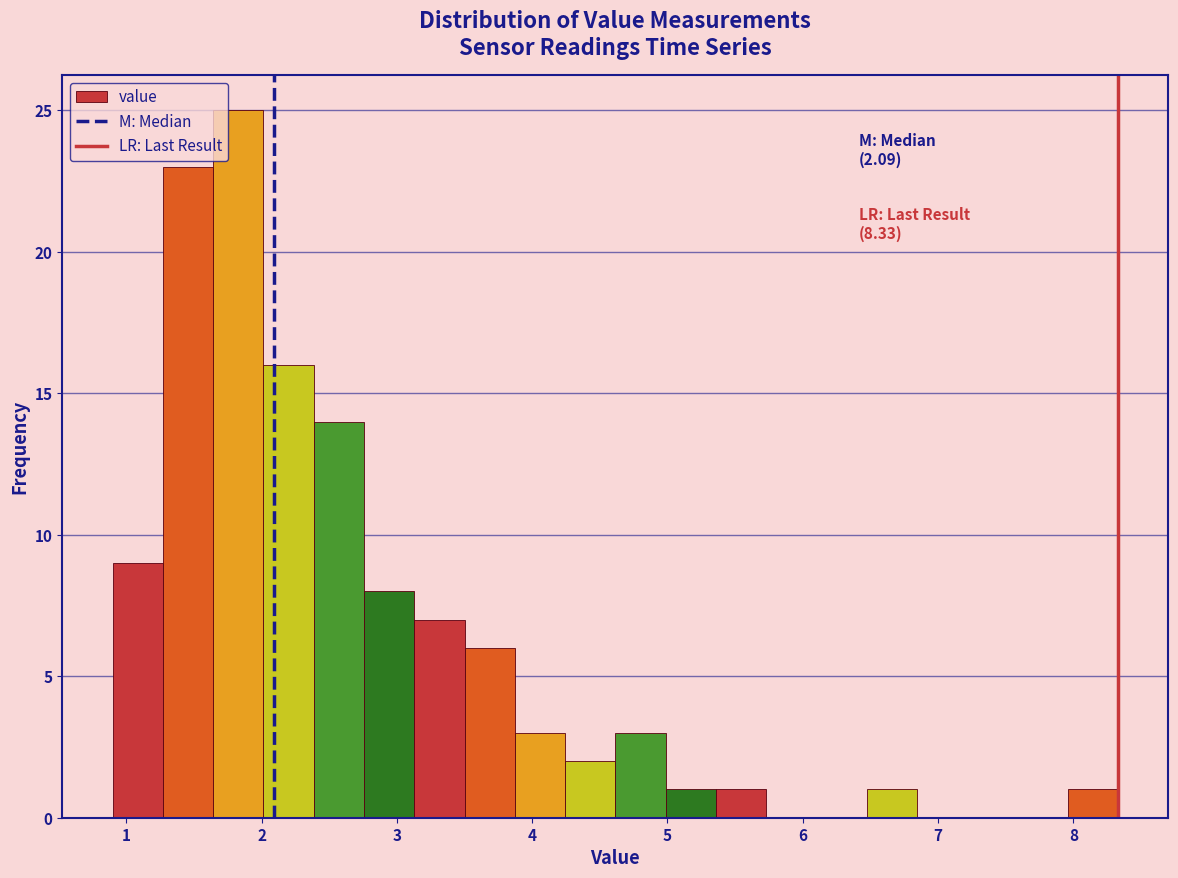

Around what value on the x-axis is the tallest bar? Give the approximate position of its centre, as read against the axis.

1.8